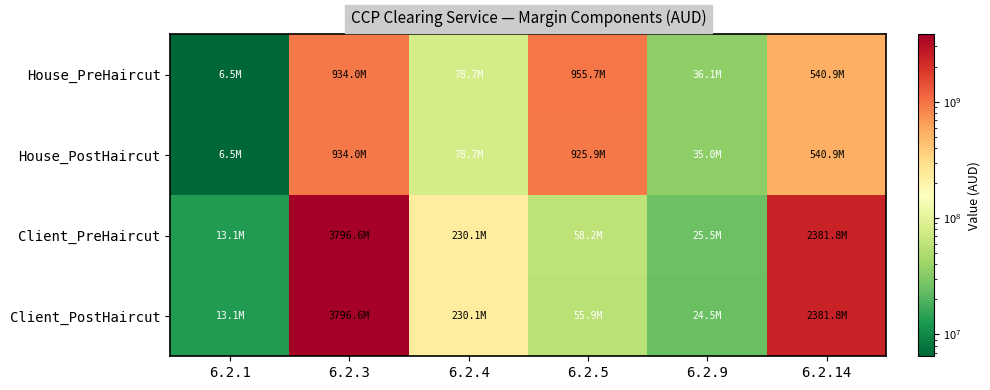

Rank the series by their maximum value, from highest to lowest.

Client_PreHaircut, Client_PostHaircut, House_PreHaircut, House_PostHaircut